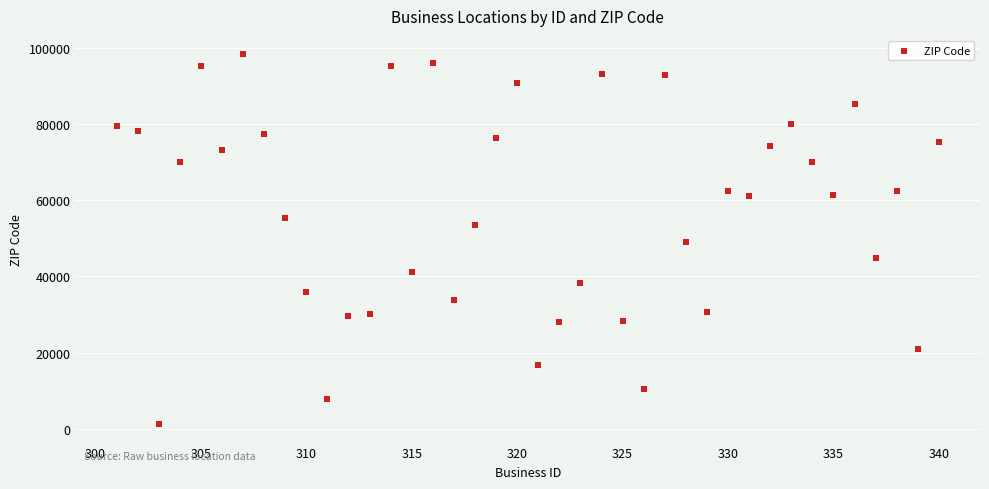

What is the range of X values (max minus min)?

39